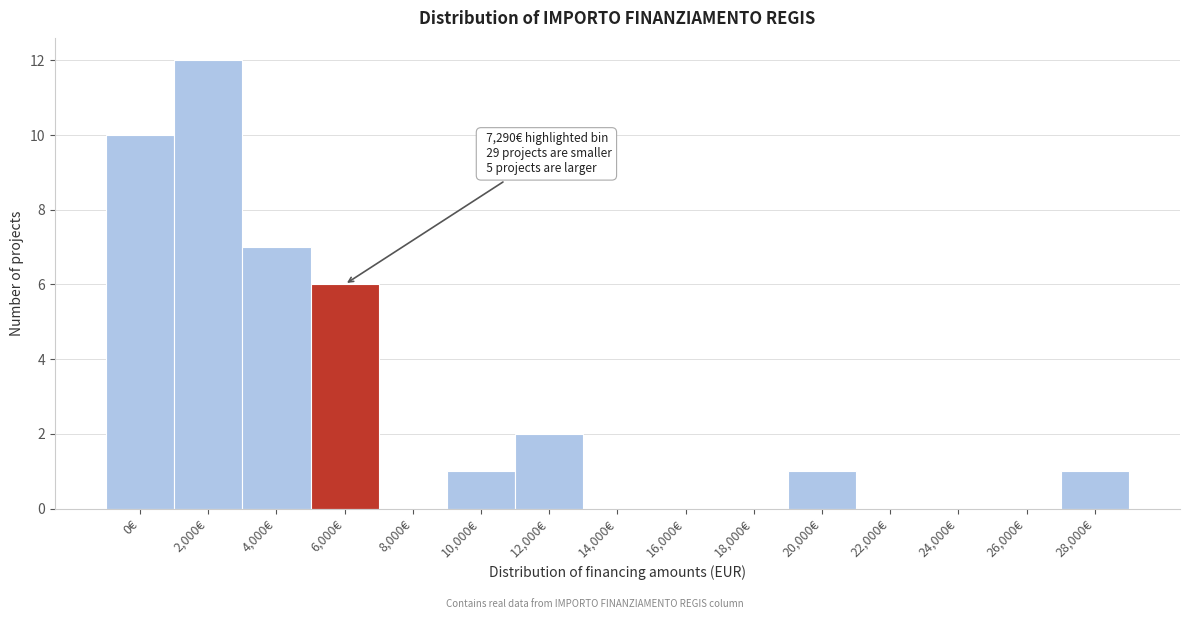

Reading left to right, extract all data points from this chart.

0€=10	2,000€=12	4,000€=7	6,000€=6	8,000€=0	10,000€=1	12,000€=2	14,000€=0	16,000€=0	18,000€=0	20,000€=1	22,000€=0	24,000€=0	26,000€=0	28,000€=1